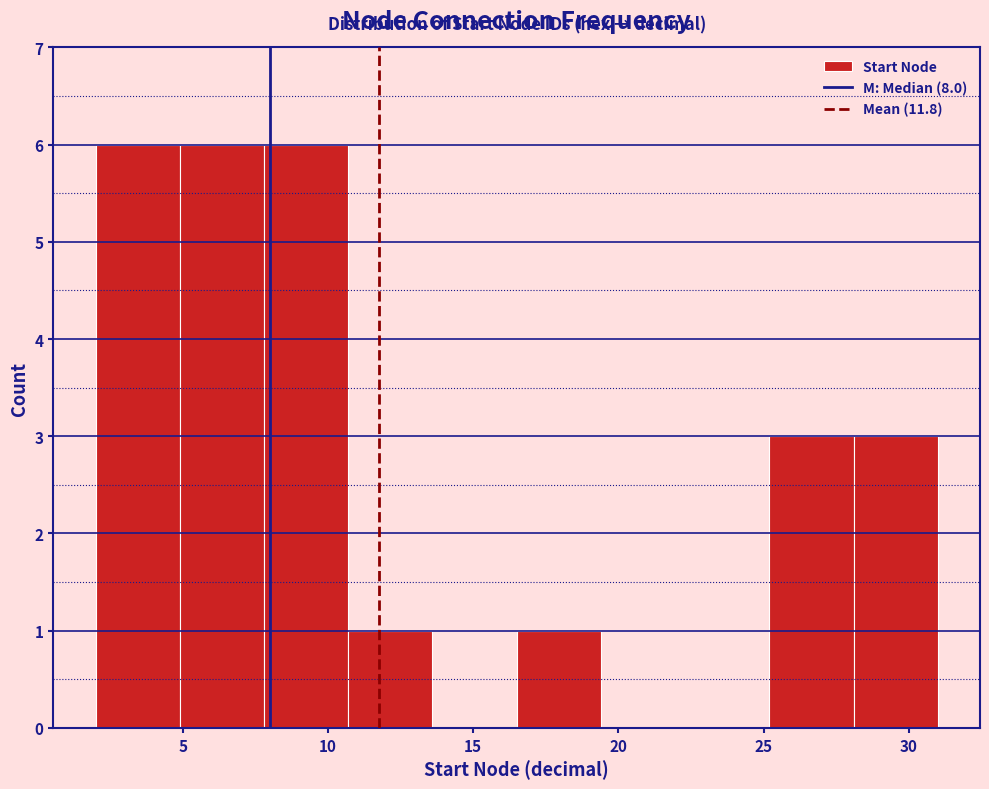

Reading left to right, list every bar in this chart as the range it spans on the x-axis followed by its height. Neither the bar edges nor the heights are printed on the chart, so give them approximately, as read against the axes.

2.0 to 4.9: 6
4.9 to 7.8: 6
7.8 to 10.7: 6
10.7 to 13.6: 1
13.6 to 16.5: 0
16.5 to 19.4: 1
19.4 to 22.3: 0
22.3 to 25.2: 0
25.2 to 28.1: 3
28.1 to 31.0: 3